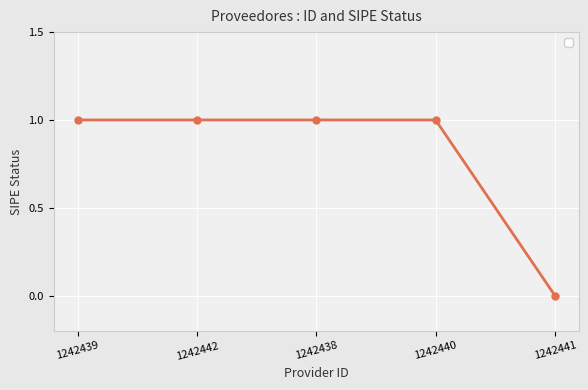

Where is the data nearest to the value 0?

1242441